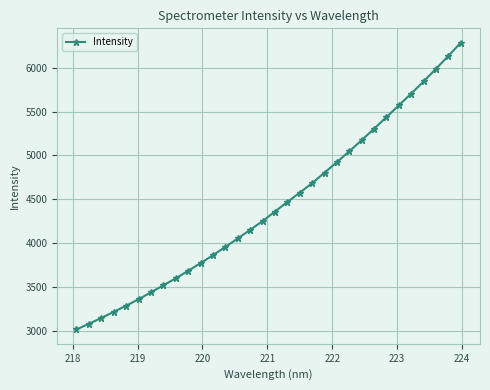

What is the maximum value shown in the chart?

6283.9